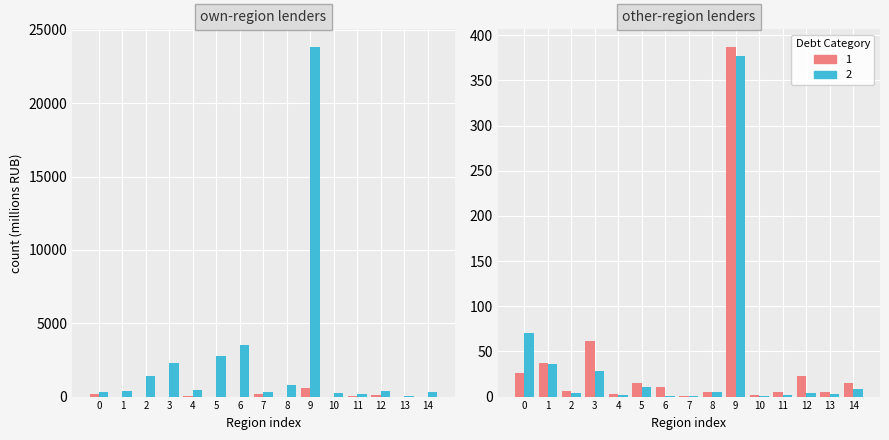

Reading right to left, list all the values displayed in this chart.

Total Debt: 14=15.2	13=5.2	12=22.7	11=4.7	10=1.2	9=387.1	8=5.0	7=0.8	6=10.3	5=14.8	4=2.9	3=61.8	2=6.4	1=37.2	0=25.8
SMB (own region): 14=0.0	13=0.0	12=77.0	11=16.0	10=0.0	9=598.0	8=0.0	7=186.0	6=0.0	5=0.0	4=35.0	3=0.0	2=0.0	1=0.0	0=152.0
SMB Total: 14=295.0	13=65.0	12=356.0	11=177.0	10=215.0	9=23846.0	8=770.0	7=335.0	6=3517.0	5=2746.0	4=462.0	3=2295.0	2=1383.0	1=399.0	0=284.0
Other Region Total: 14=8.4	13=3.0	12=3.8	11=1.8	10=1.1	9=376.5	8=5.0	7=0.6	6=0.8	5=10.4	4=1.8	3=28.6	2=3.8	1=36.2	0=69.9